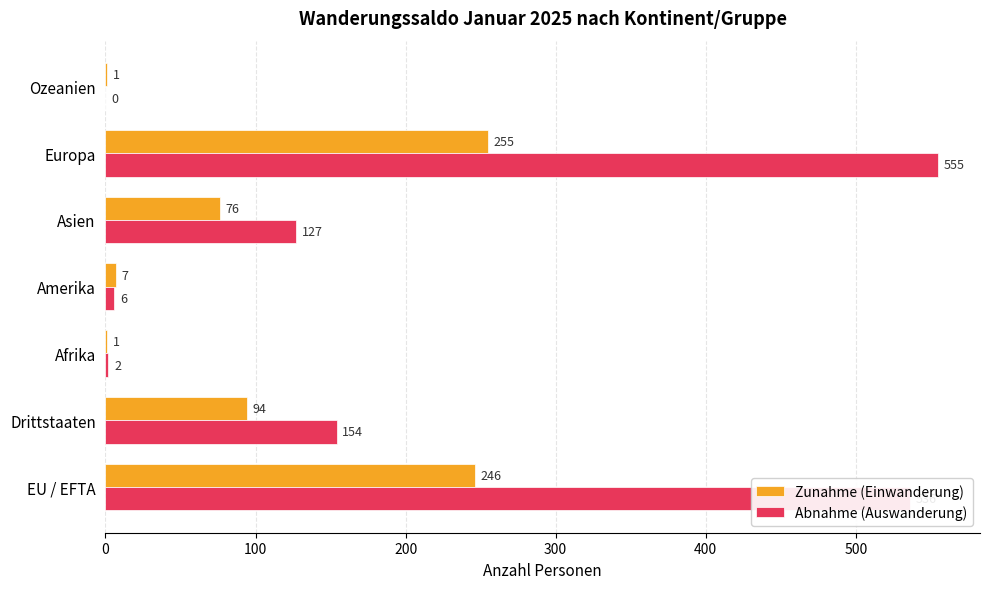

The value of Abnahme (Auswanderung) at Afrika is 2. True or false?

True